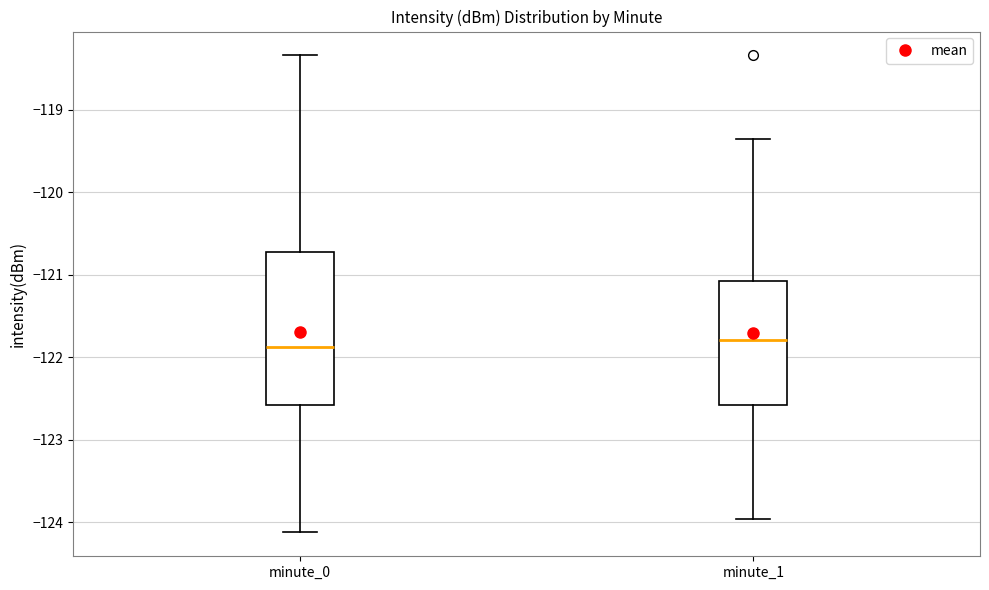

Reading left to right, transcribe this box plot: for each box, give where its median line is, the range the box spans, and where its two whiskers end, as read against the y-axis. The values are not printed on the chart, so give them approximately, as read against the axis.

minute_0: median -121.9, box -122.6 to -120.7, whiskers -124.1 to -118.3
minute_1: median -121.8, box -122.6 to -121.1, whiskers -124.0 to -119.4